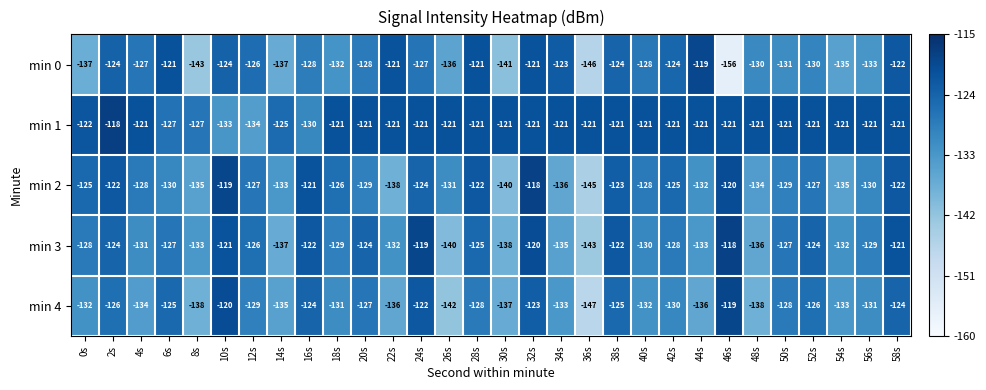

What is the minimum value shown in the chart?

-156